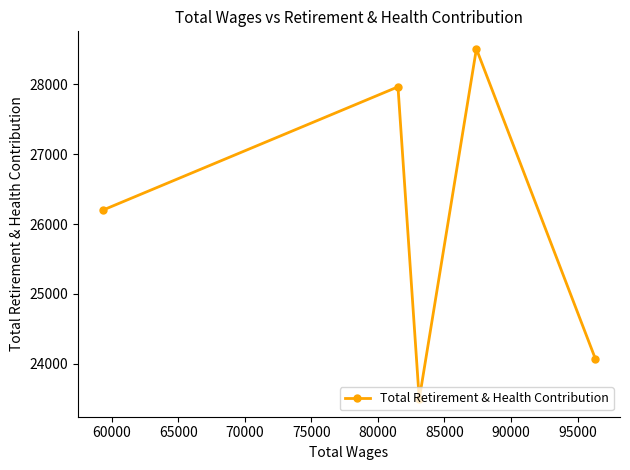

What is the minimum value shown in the chart?

23492